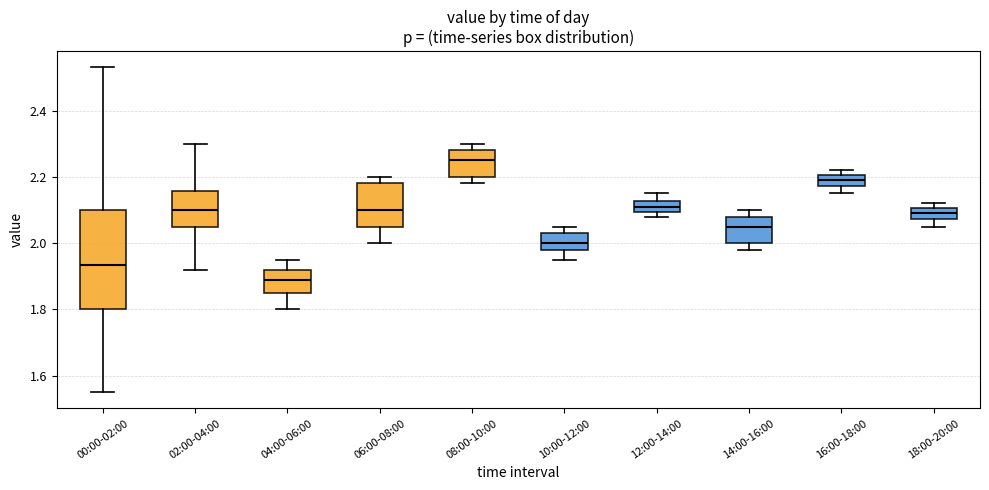

Reading left to right, transcribe this box plot: for each box, give where its median line is, the range the box spans, and where its two whiskers end, as read against the y-axis. The values are not printed on the chart, so give them approximately, as read against the axis.

00:00-02:00: median 1.94, box 1.80 to 2.10, whiskers 1.56 to 2.54
02:00-04:00: median 2.10, box 2.06 to 2.16, whiskers 1.92 to 2.30
04:00-06:00: median 1.90, box 1.86 to 1.92, whiskers 1.80 to 1.96
06:00-08:00: median 2.10, box 2.06 to 2.18, whiskers 2.00 to 2.20
08:00-10:00: median 2.26, box 2.20 to 2.28, whiskers 2.18 to 2.30
10:00-12:00: median 2.00, box 1.98 to 2.04, whiskers 1.96 to 2.06
12:00-14:00: median 2.12 (inside the box), box 2.10 to 2.12, whiskers 2.08 to 2.16
14:00-16:00: median 2.06, box 2.00 to 2.08, whiskers 1.98 to 2.10
16:00-18:00: median 2.20 (inside the box), box 2.18 to 2.20, whiskers 2.16 to 2.22
18:00-20:00: median 2.10 (inside the box), box 2.08 to 2.10, whiskers 2.06 to 2.12